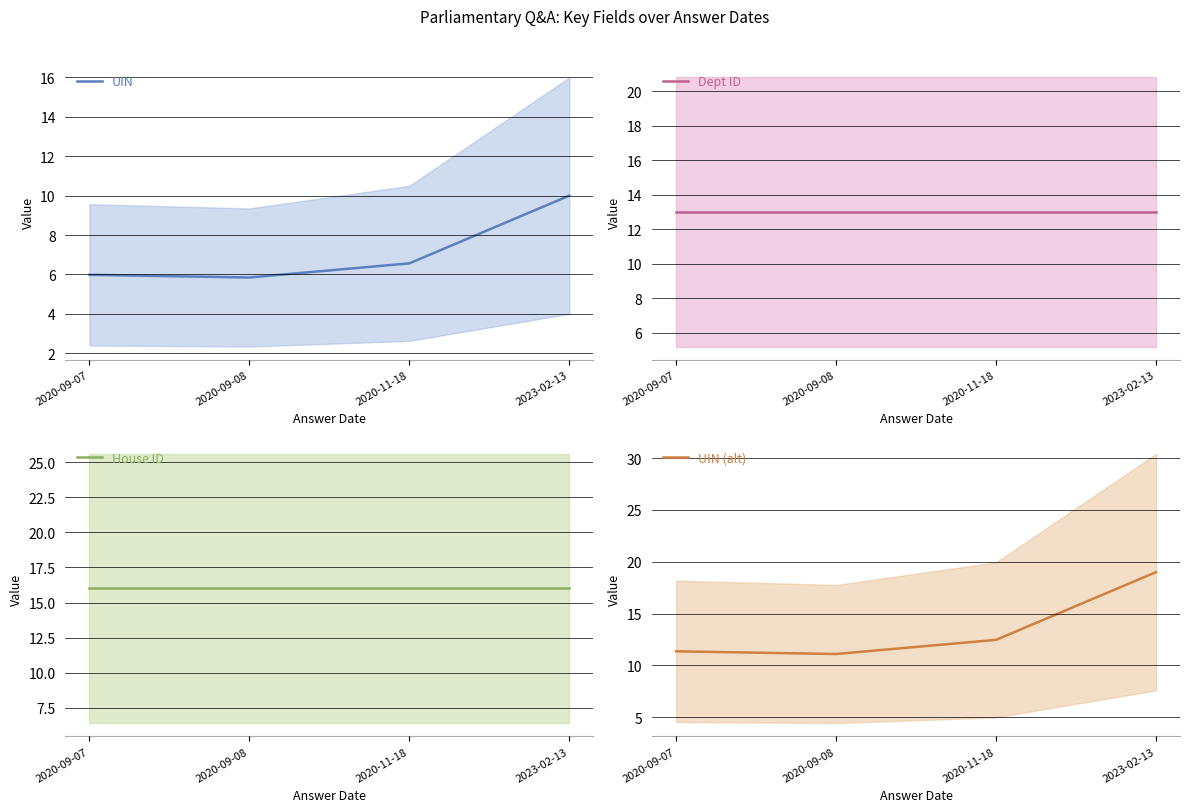

What position from the right is 2020-11-18?

2